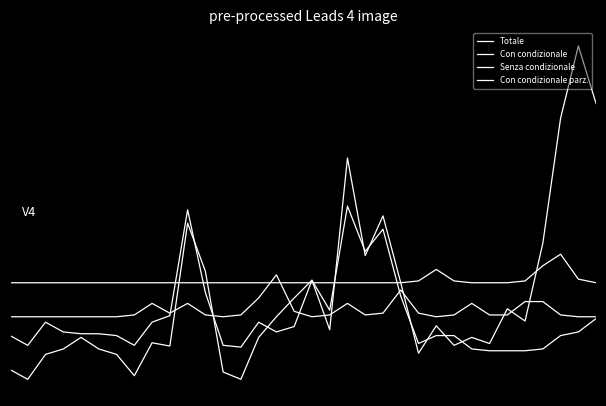

Does the chart have visible grid lines?

No